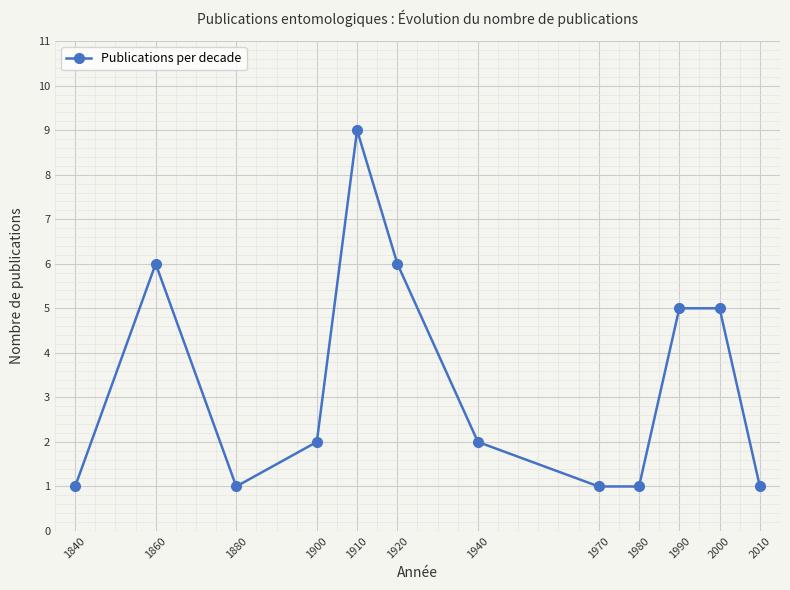

How many data points does each series have?

12